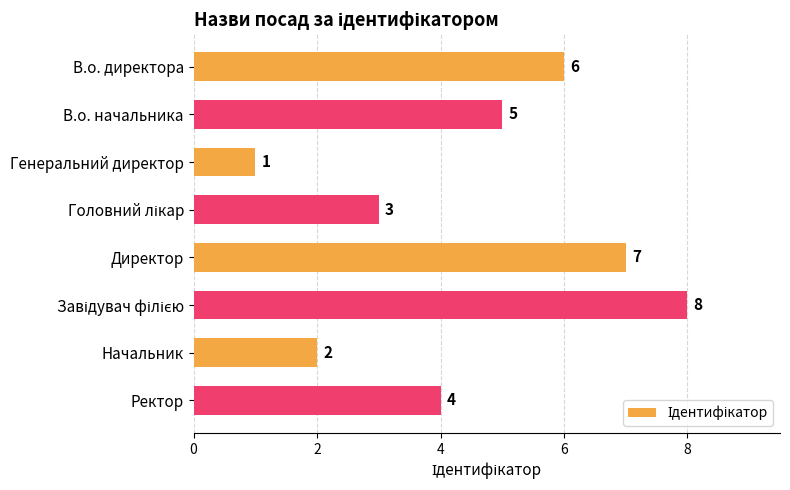

What is the maximum value shown in the chart?

8